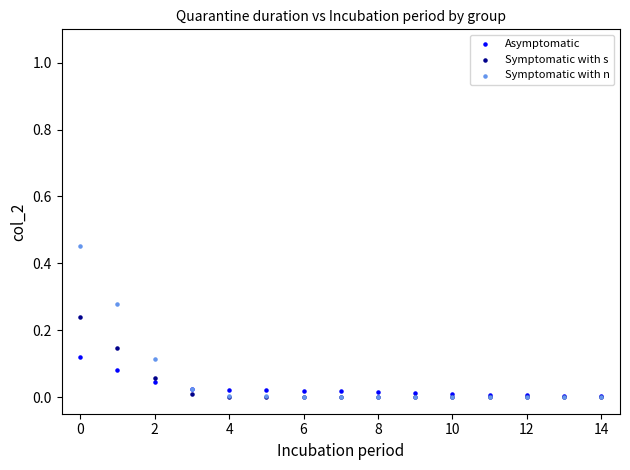

Which series contains the highest Y value?

Symptomatic with n